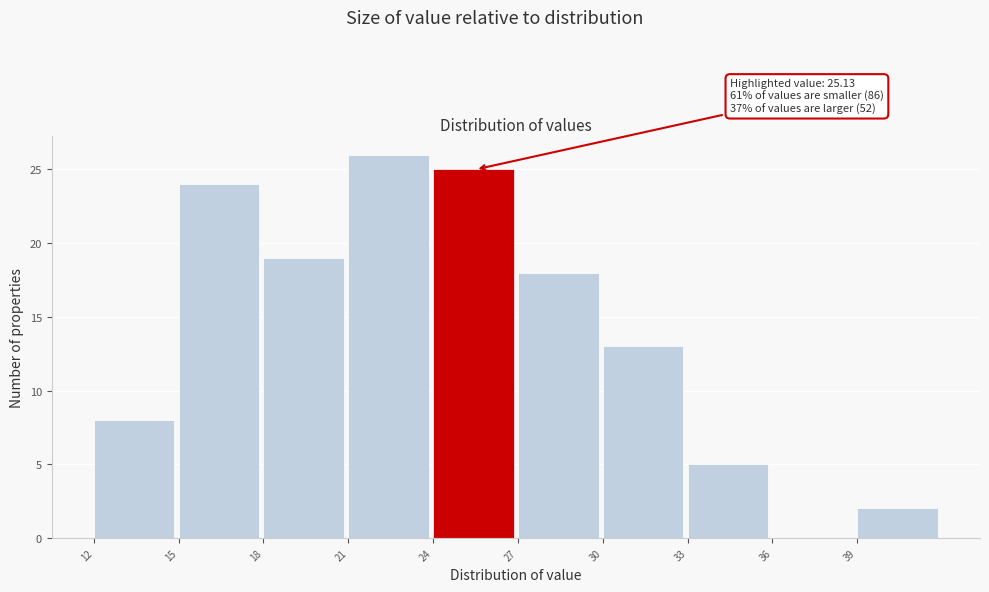

Which range on the x-axis has the tallest bar?

21 to 24